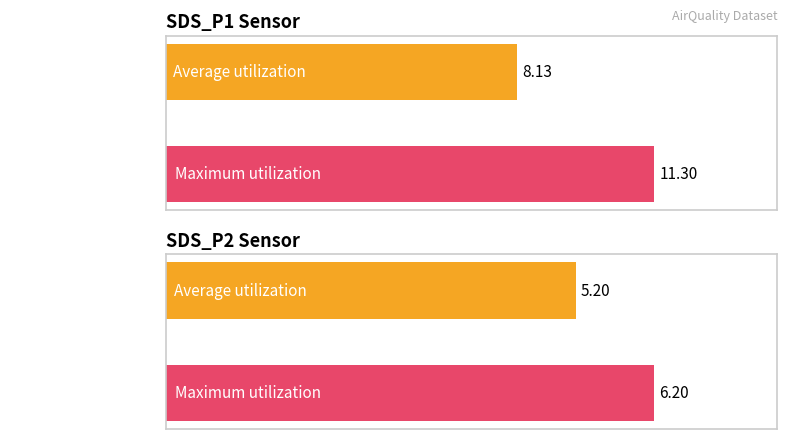

How many groups of bars are there?

2